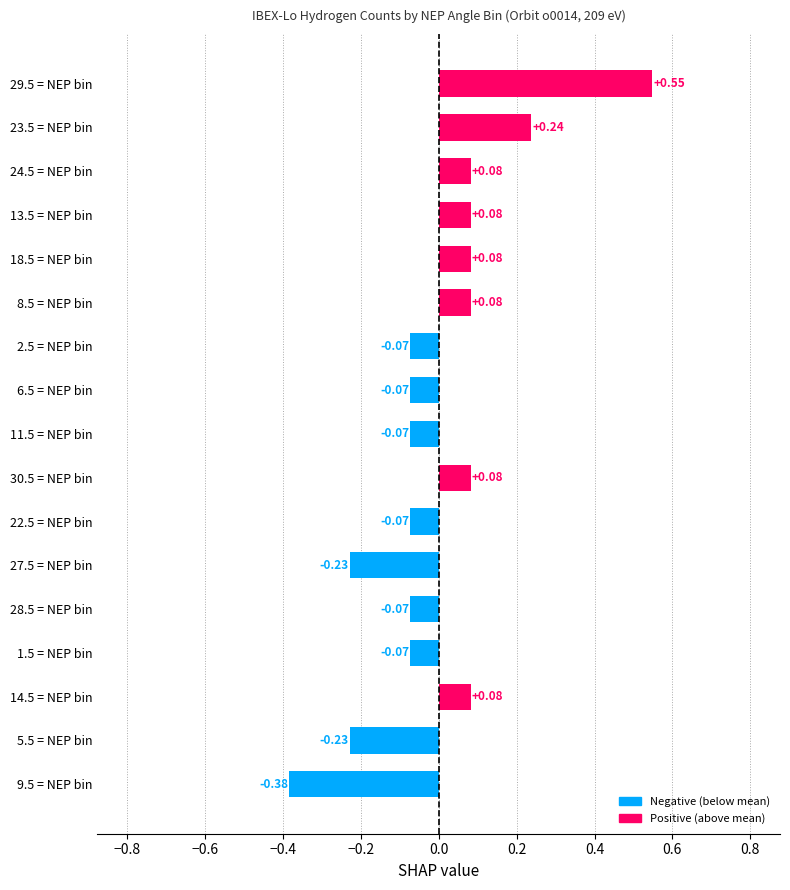

What is the change in value from 28.5 = NEP bin to 29.5 = NEP bin?

+0.6